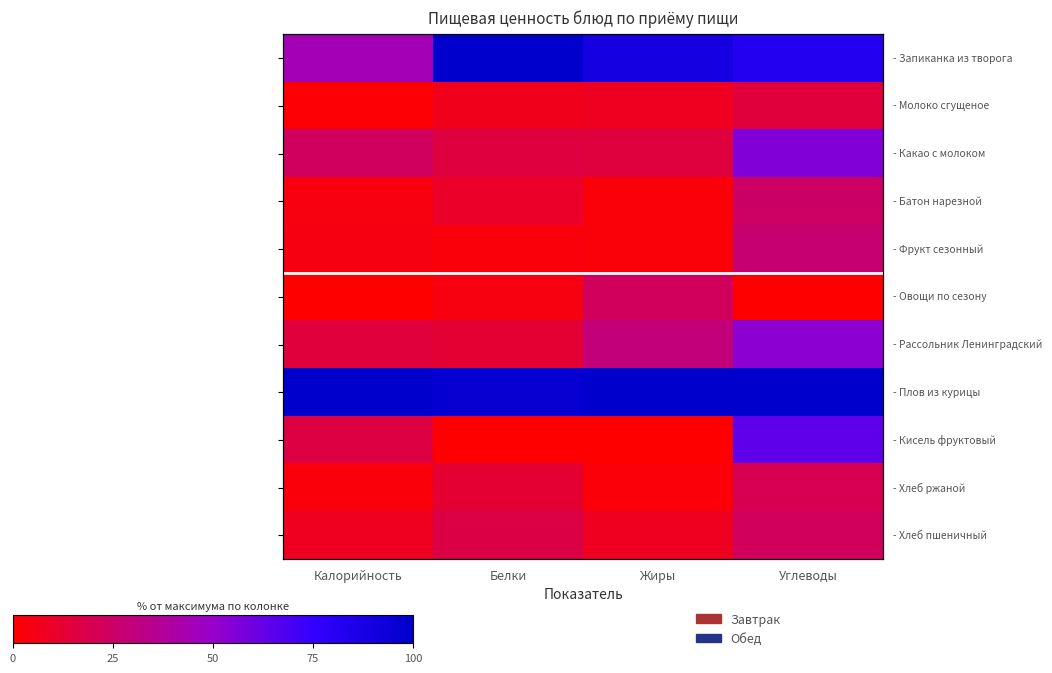

At which label does - Хлеб ржаной first exceed 12?

Белки